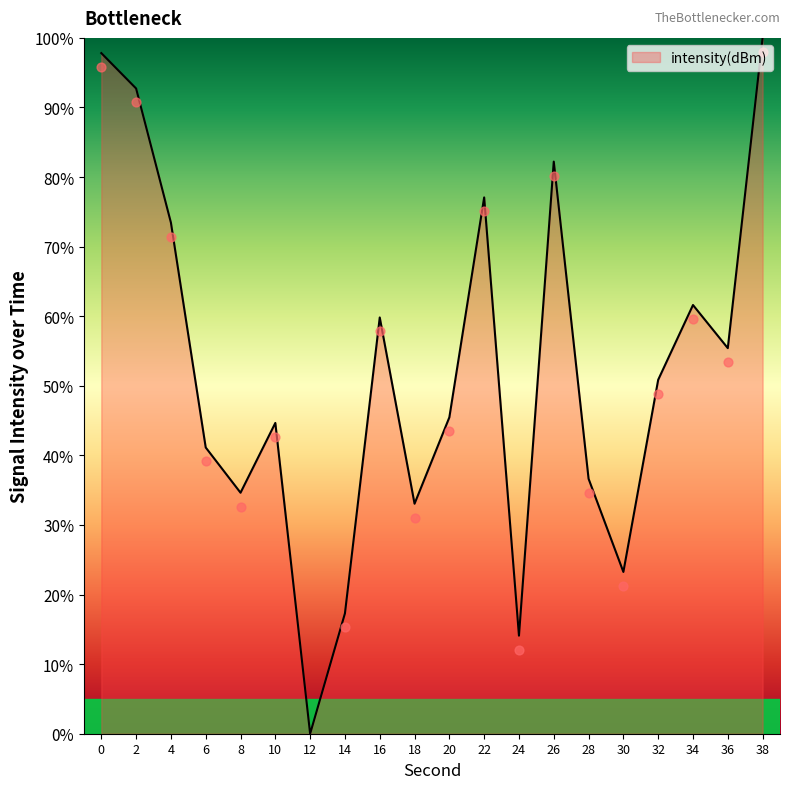

What is the change in value from 30 to 32?

+27.6